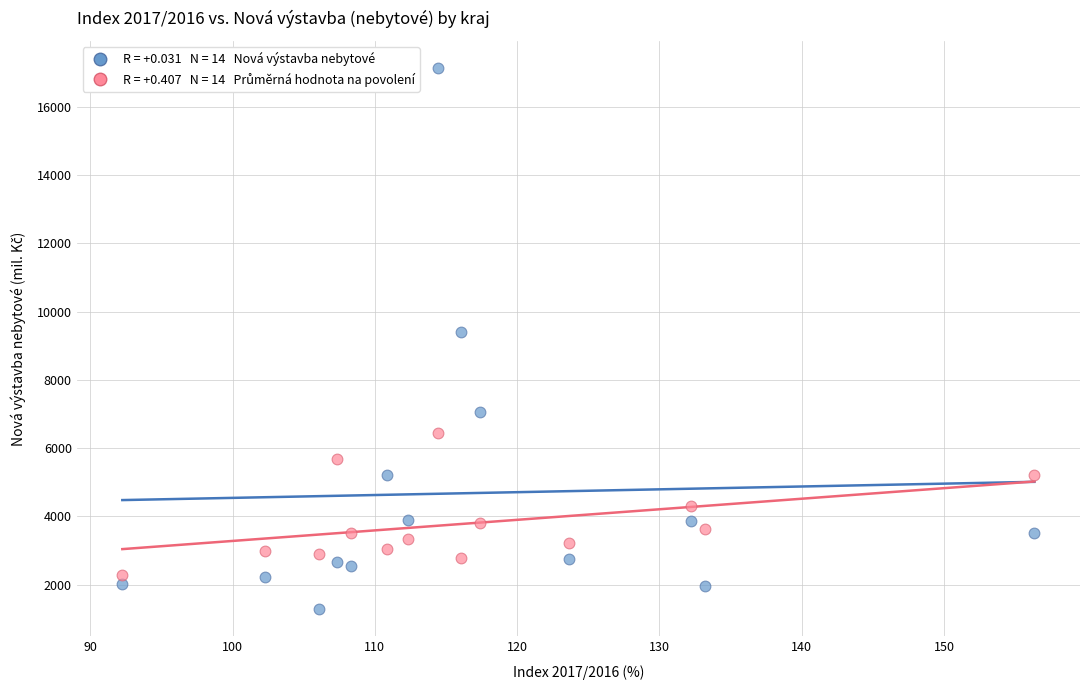

Across all data points, what is the range of X values (max minus min)?

64.1